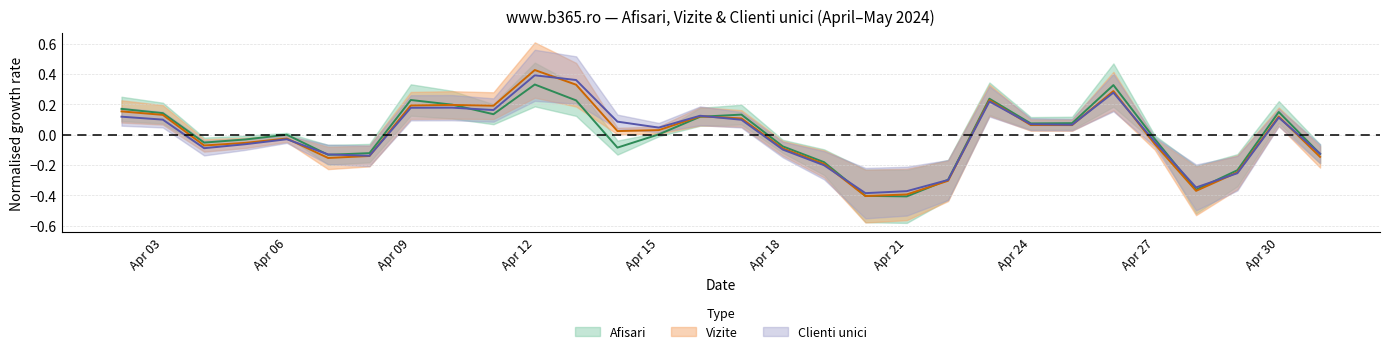

List the labels in order of Vizite value, smallest first.

2024.4.20, 2024.4.21, 2024.4.28, 2024.4.22, 2024.4.29, 2024.4.19, 2024.4.7, 2024.5.1, 2024.4.8, 2024.4.18, 2024.4.4, 2024.4.27, 2024.4.5, 2024.4.6, 2024.4.14, 2024.4.15, 2024.4.25, 2024.4.24, 2024.4.17, 2024.4.30, 2024.4.16, 2024.4.3, 2024.4.2, 2024.4.11, 2024.4.9, 2024.4.10, 2024.4.23, 2024.4.26, 2024.4.13, 2024.4.12